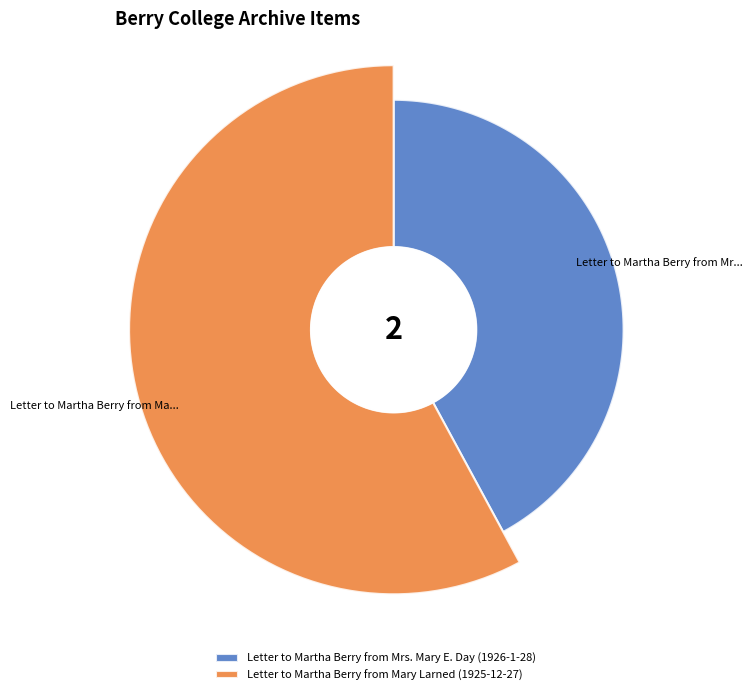

Which category has the smallest portion of the pie?

Letter to Martha Berry from Mrs. Mary E. Day (1926-1-28)